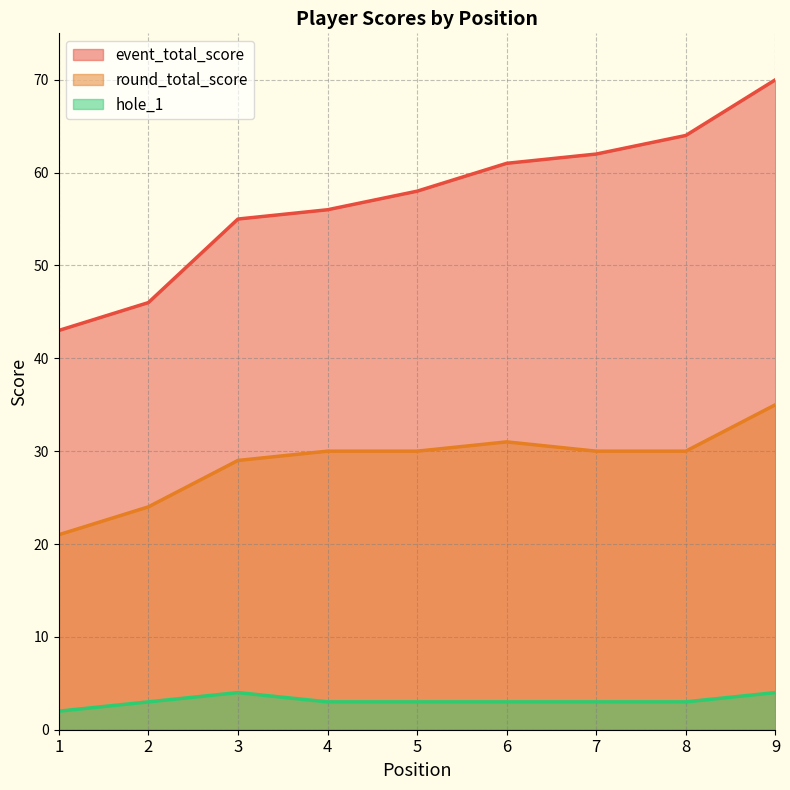

What is the smallest value displayed?

2